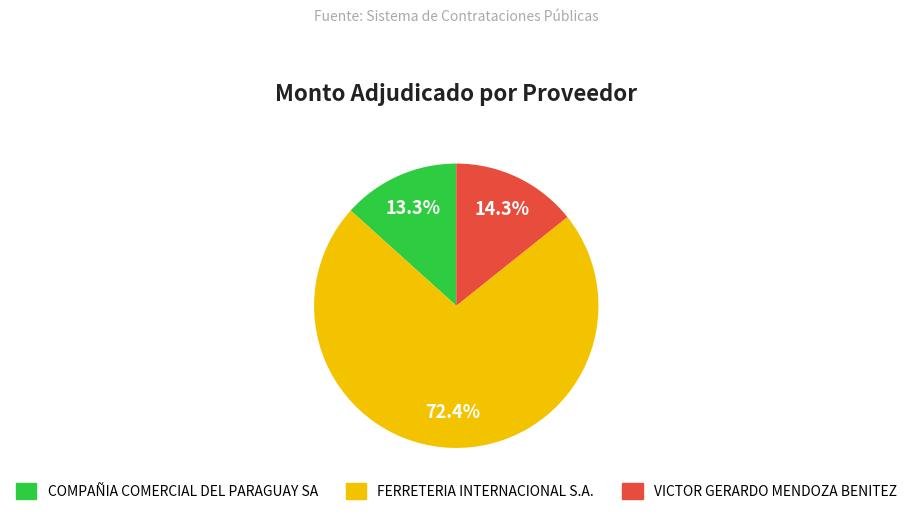

Which slice is the largest?

FERRETERIA INTERNACIONAL S.A.